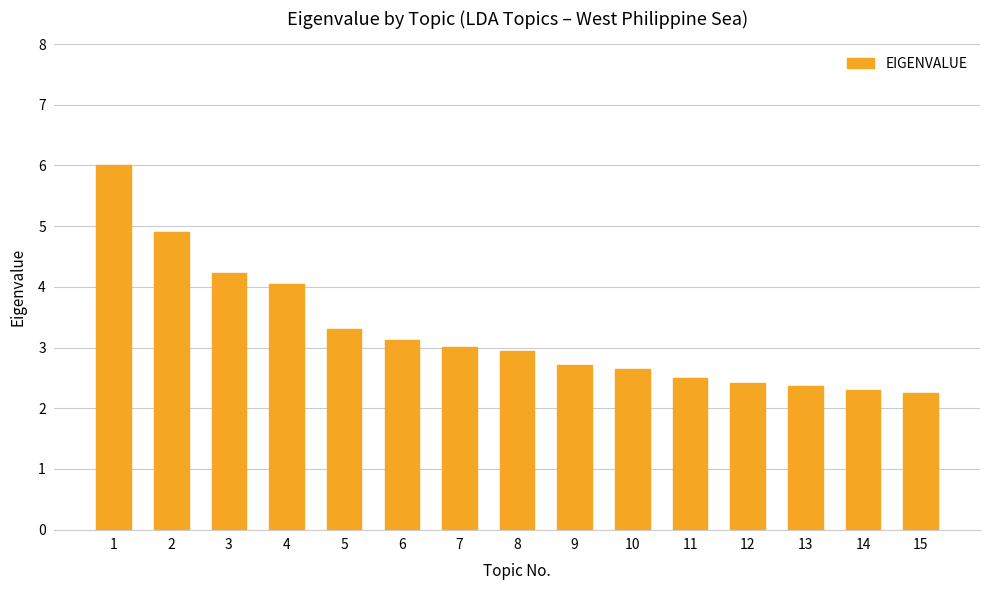

What is the greatest value displayed?

6.0